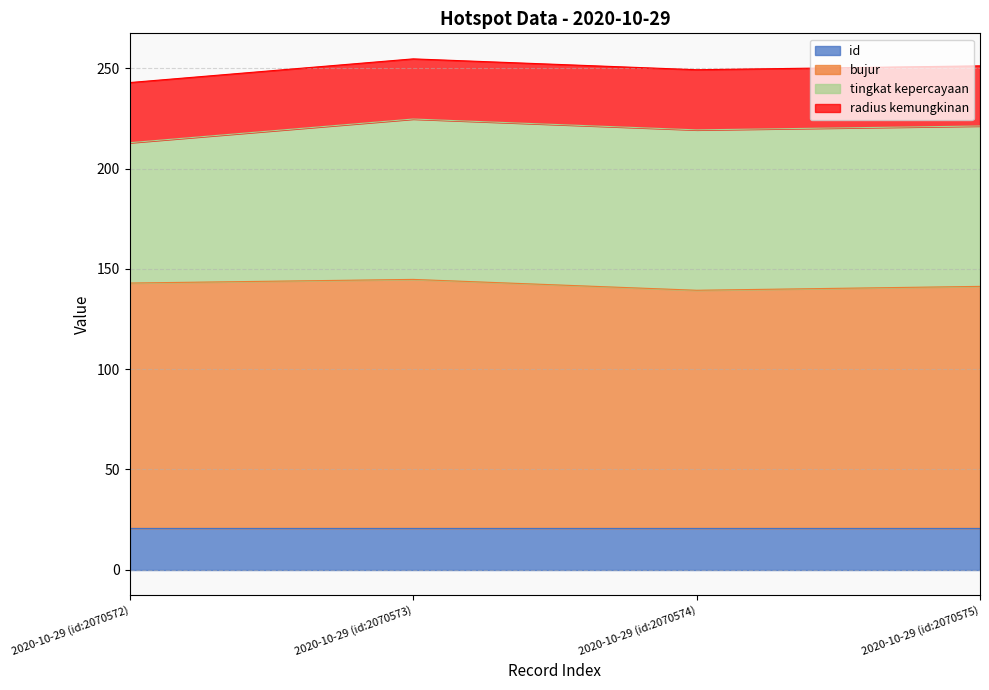

What is the sum of the id values at 2020-10-29 (id:2070572) and 2020-10-29 (id:2070574)?

41.4